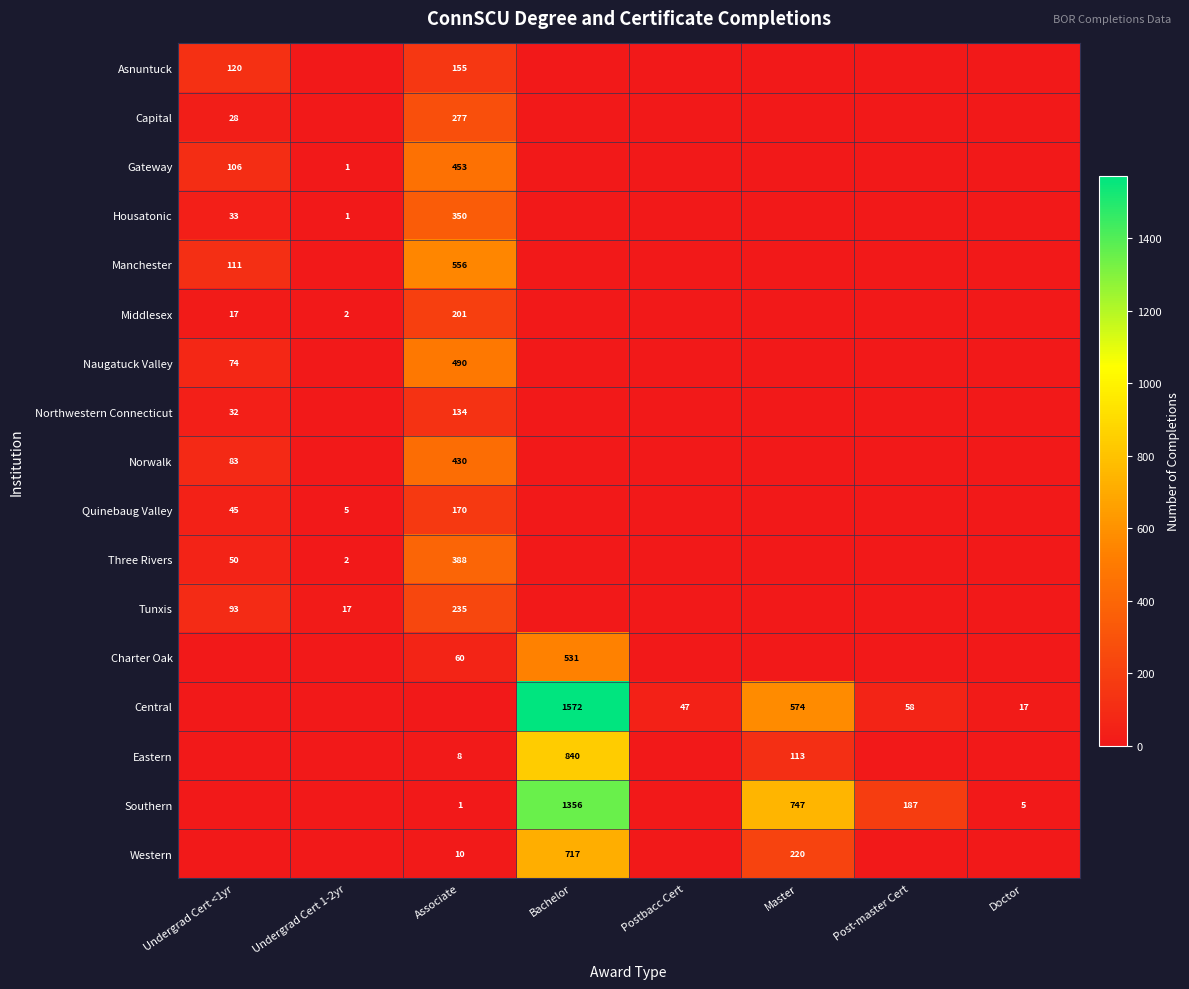

Is it true that Quinebaug Valley equals 286 at Associate?

False